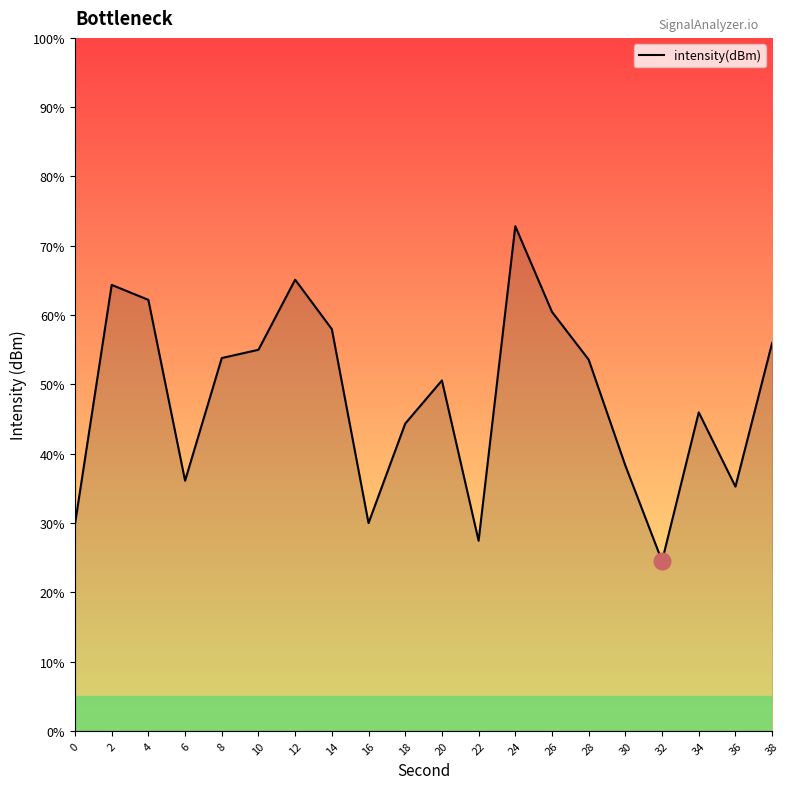

What is the difference between the maximum and minimum values?

48.3